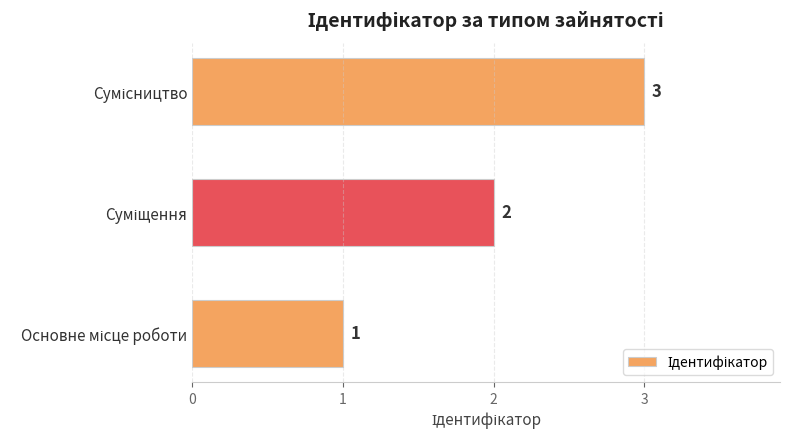

Count the values in the range 1 to 3.

3